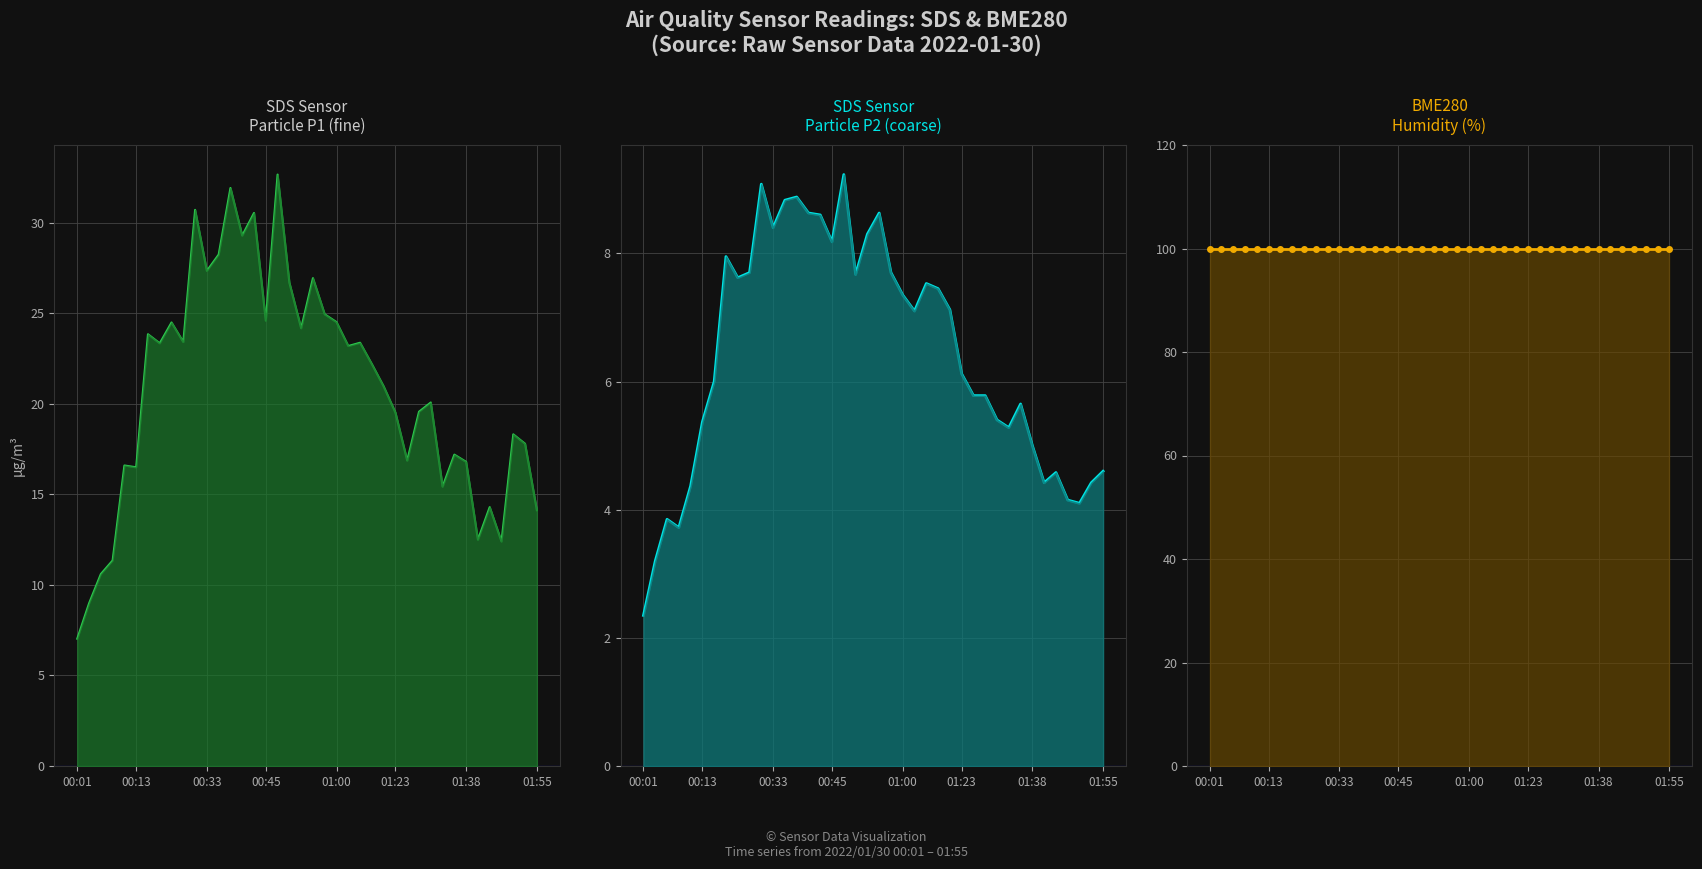

What is the approximate value of SDS_P1 at 34?

12.5